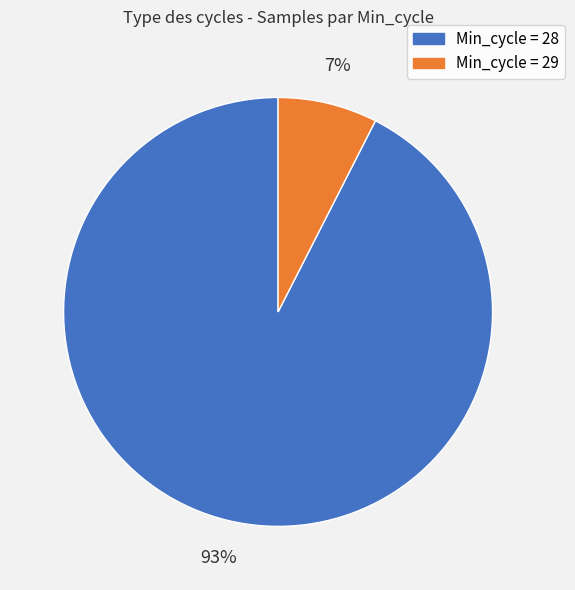

Is there any slice that represents more than half of the pie?

Yes